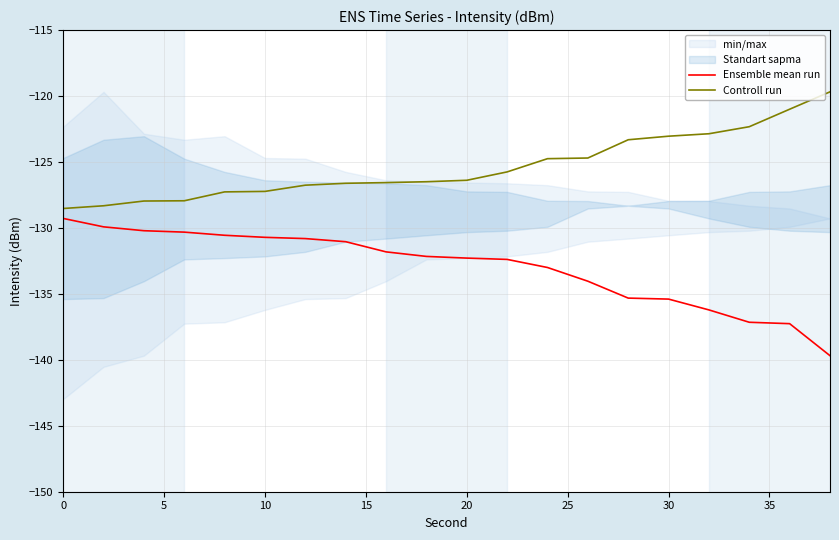

The value of Controll run at 20 is -177.7. True or false?

False